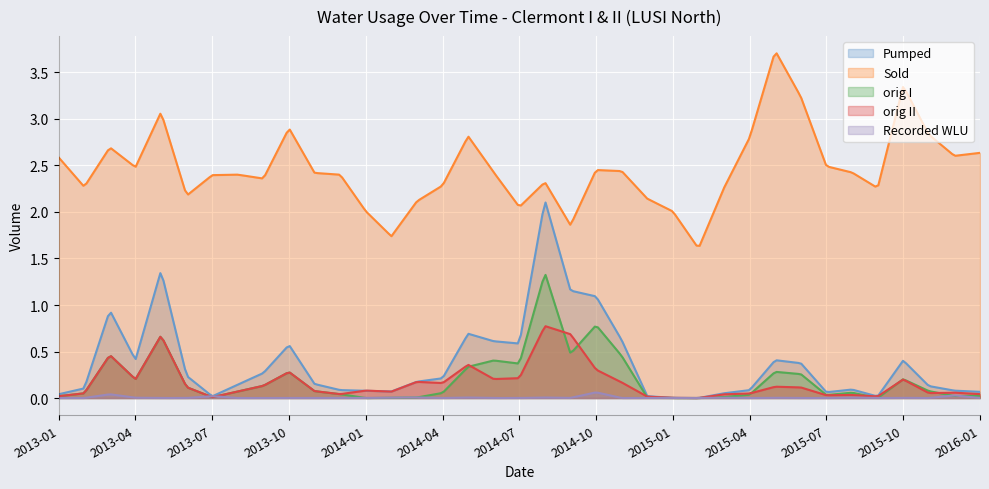

What is the maximum value shown in the chart?

3.7